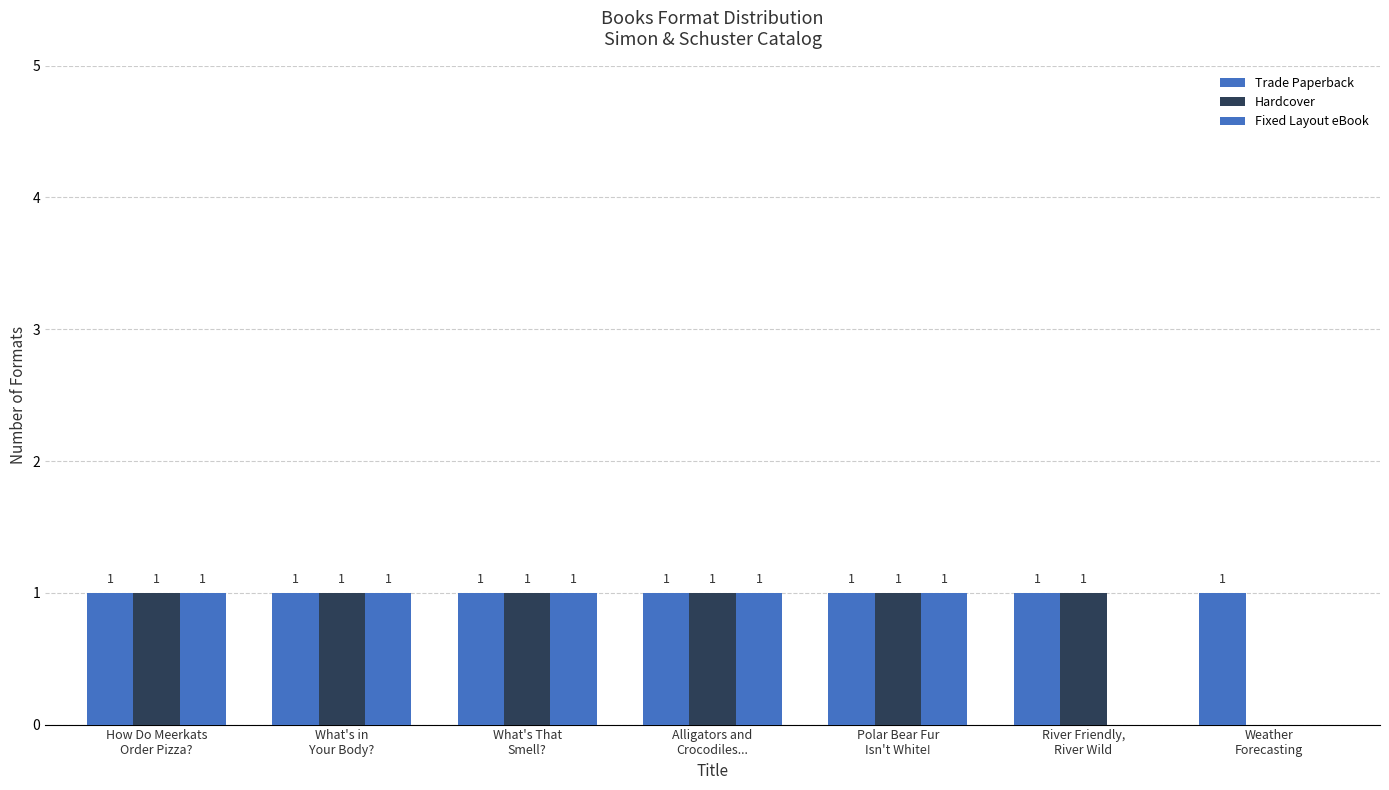

How many data points does each series have?

7